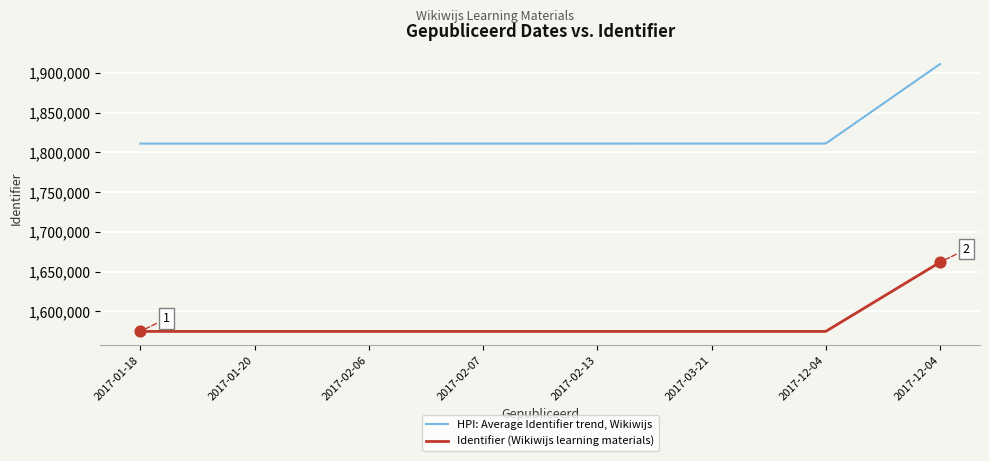

What is the change in value from 2017-02-07 to 2017-02-13?

+1